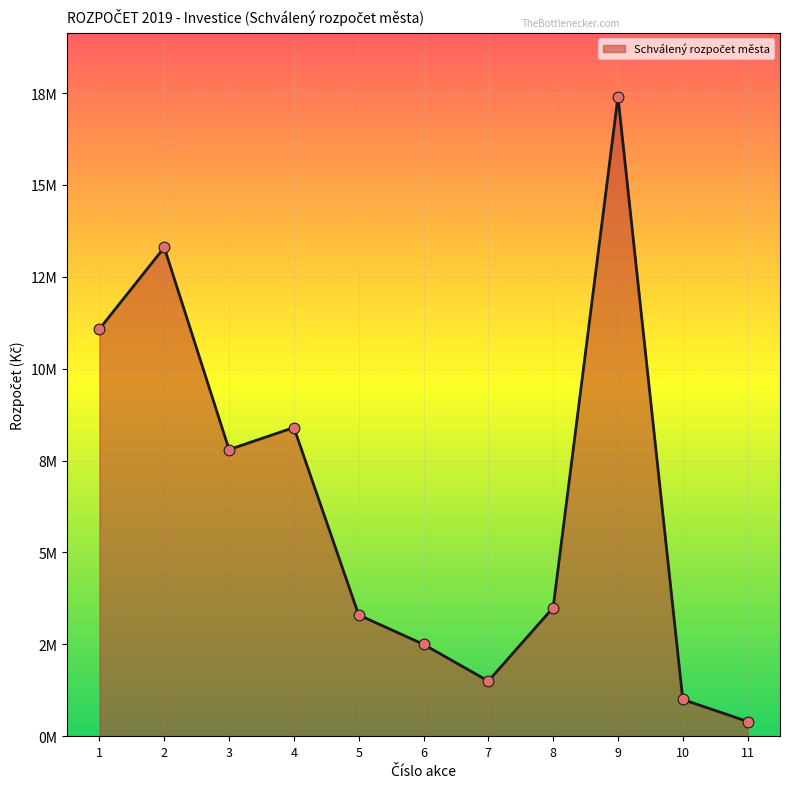

What is the change in value from 3 to 4?

+600000